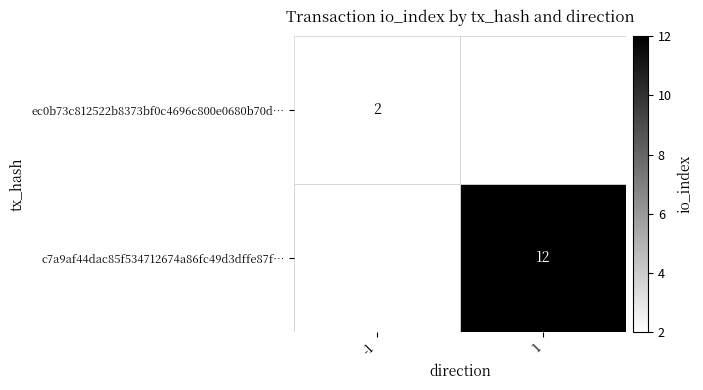

What is the minimum value shown in the chart?

2.0